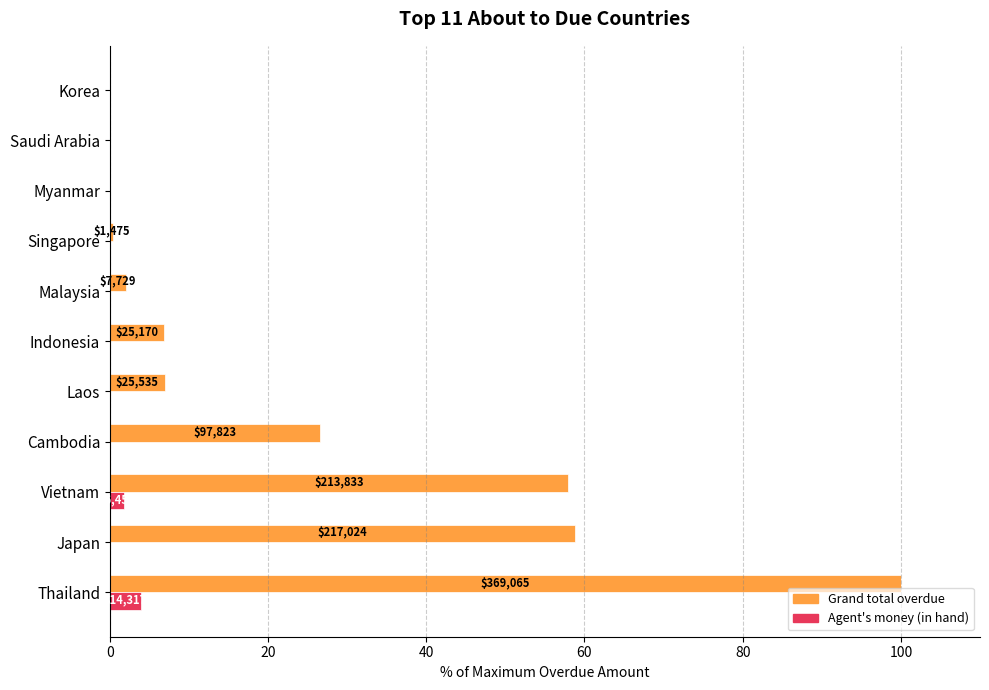

What is the sum of the Grand total overdue values at Thailand and Japan?

158.8